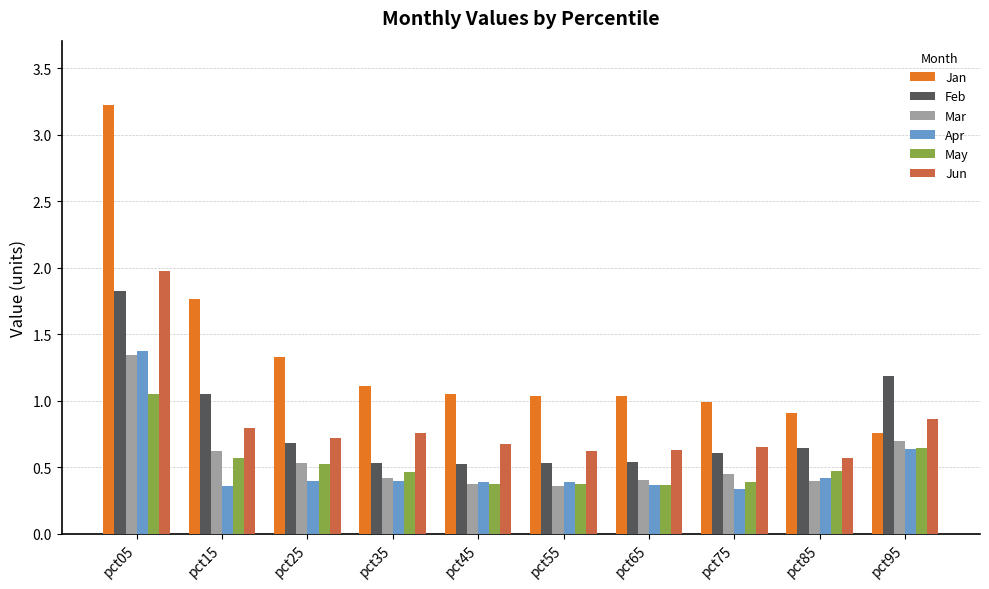

What are all the series names shown in the legend?

Jan, Feb, Mar, Apr, May, Jun